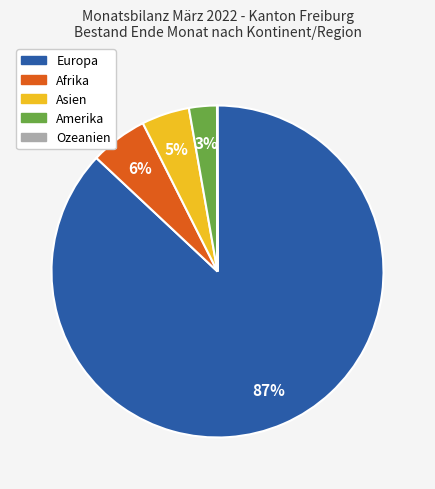

Is there a majority slice in this chart?

Yes